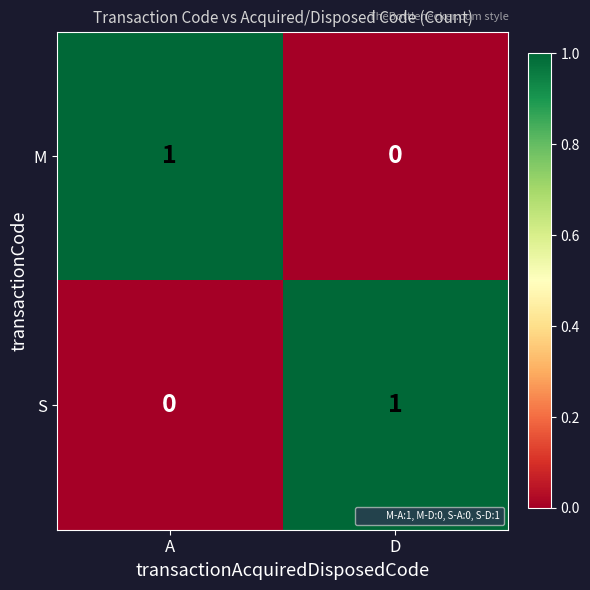

Is the value of S at A greater than the value of M at A?

No